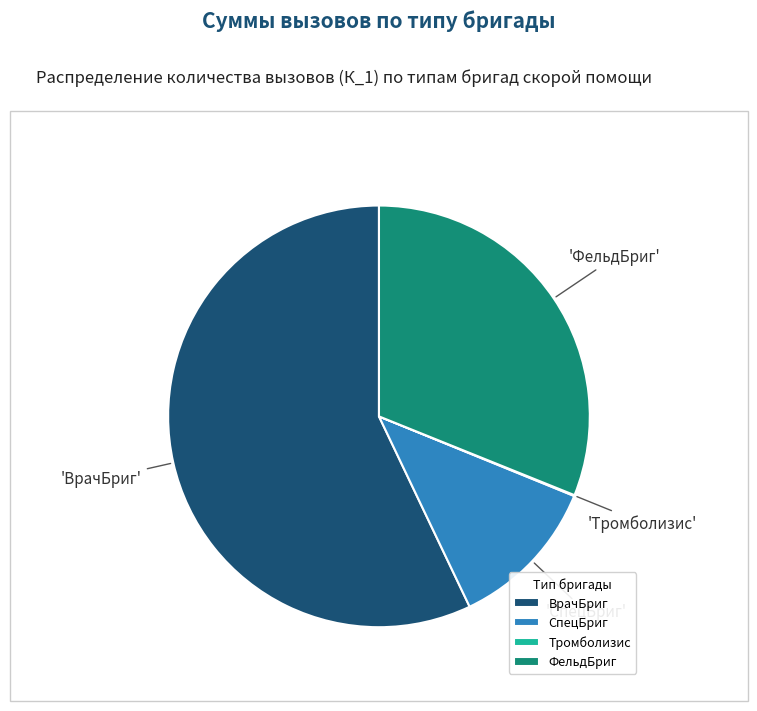

Count the number of slices in the pie.

4